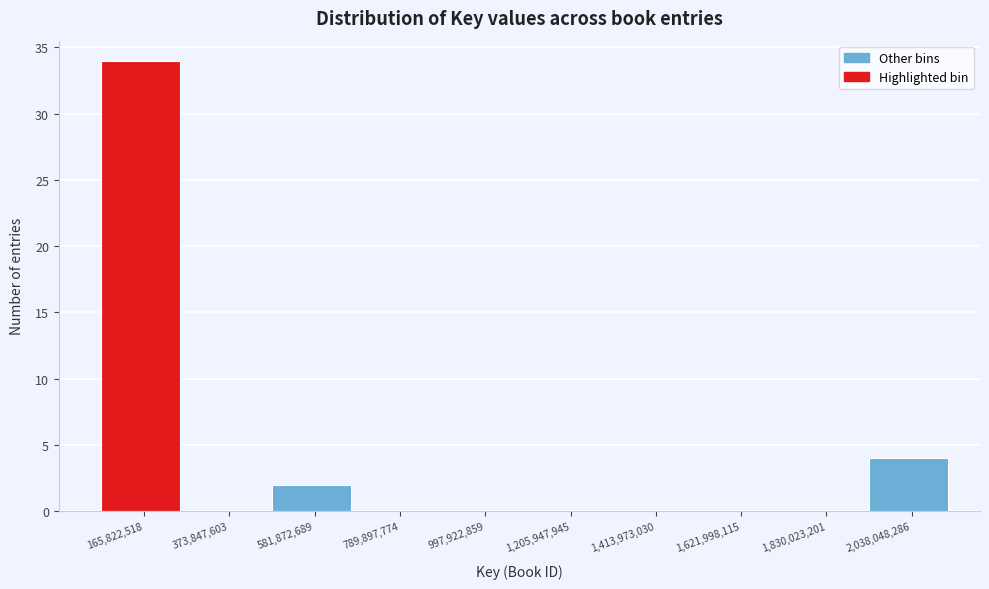

Reading left to right, list every bar in this chart as the range it spans on the x-axis followed by its height. Neither the bar edges nor the heights are printed on the chart, so give them approximately, as read against the axes.

50000000 to 250000000: 34
250000000 to 500000000: 0
500000000 to 700000000: 2
700000000 to 900000000: 0
900000000 to 1100000000: 0
1100000000 to 1300000000: 0
1300000000 to 1500000000: 0
1500000000 to 1750000000: 0
1750000000 to 1950000000: 0
1950000000 to 2150000000: 4